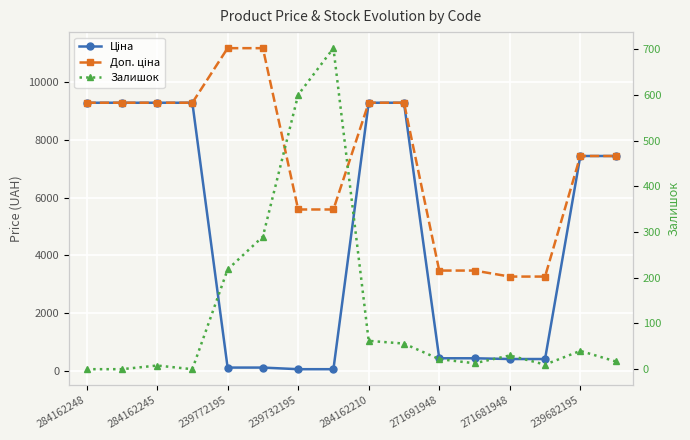

Is this an area chart (filled region under the line)?

No